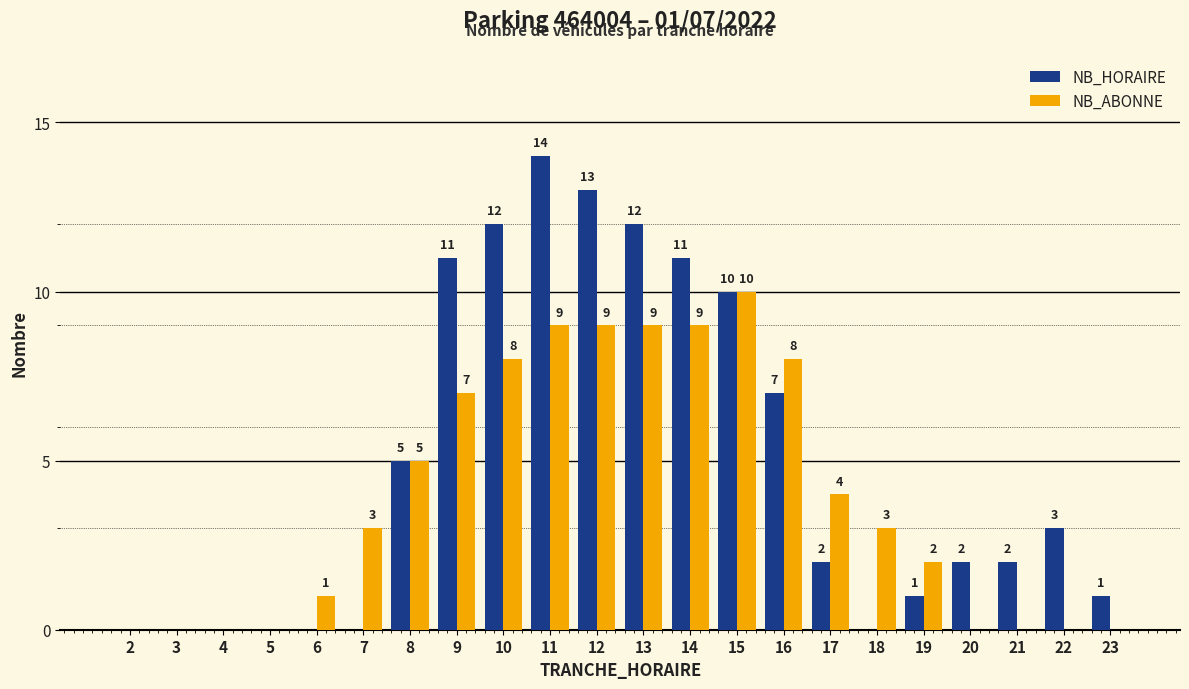

Between 15 and 19, which series saw the biggest shift?

NB_HORAIRE